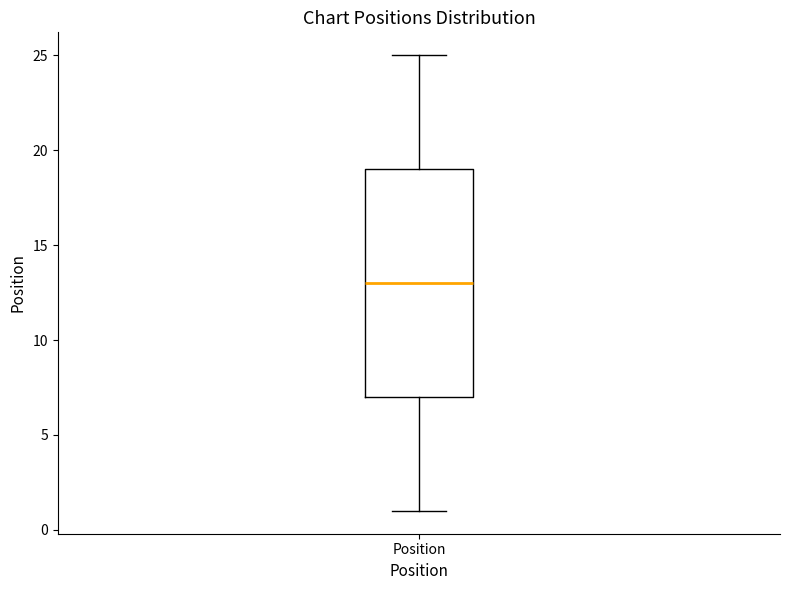

Transcribe this box plot: give where the median line is, the range the box spans, and where the two whiskers end, as read against the y-axis. The values are not printed on the chart, so give them approximately, as read against the axis.

median 13, box 7 to 19, whiskers 1 to 25